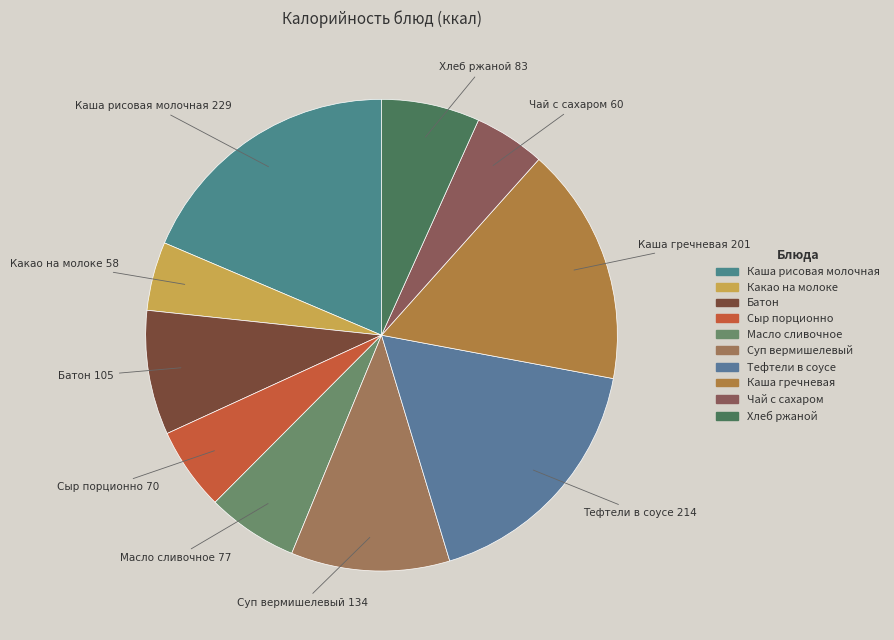

Is the sum of Масло сливочное and Тефтели в соусе greater than half?

No